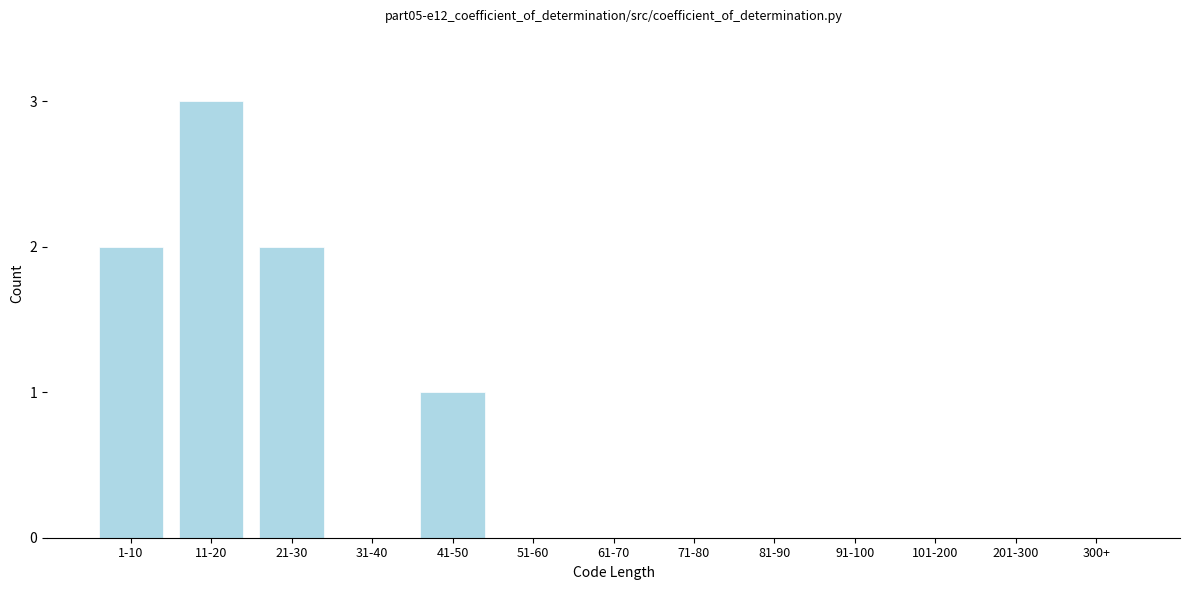

Reading left to right, extract all data points from this chart.

1-10=2	11-20=3	21-30=2	31-40=0	41-50=1	51-60=0	61-70=0	71-80=0	81-90=0	91-100=0	101-200=0	201-300=0	300+=0